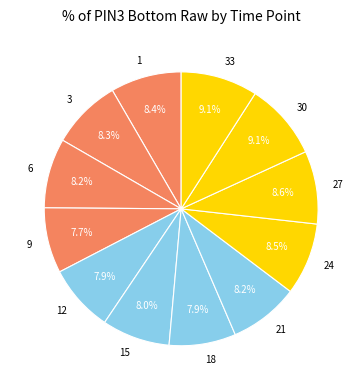

What is the ratio of the value at 18 to the value at 15?

1.0